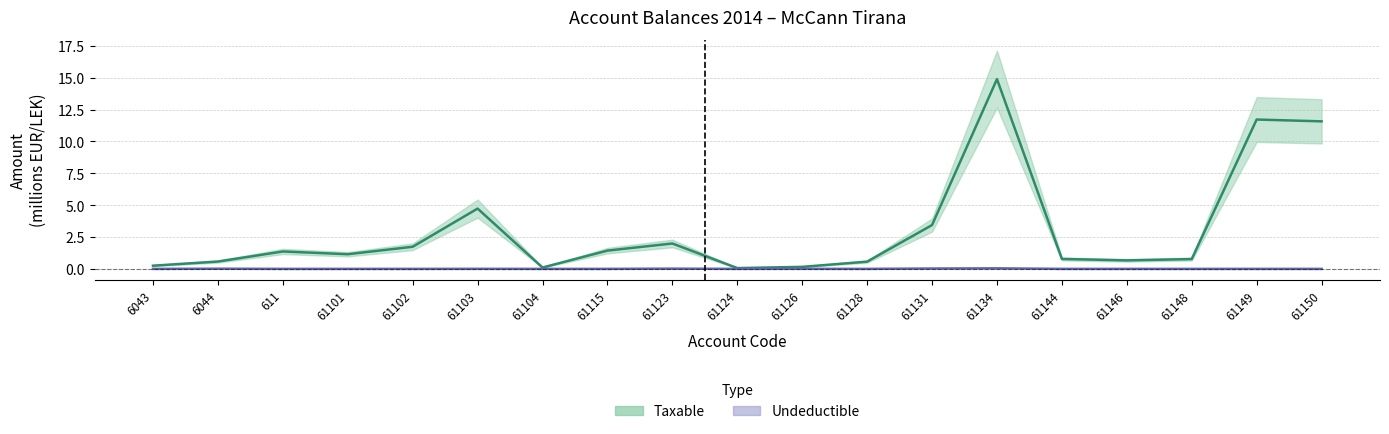

At which category does the chart reach its peak across all series?

61134